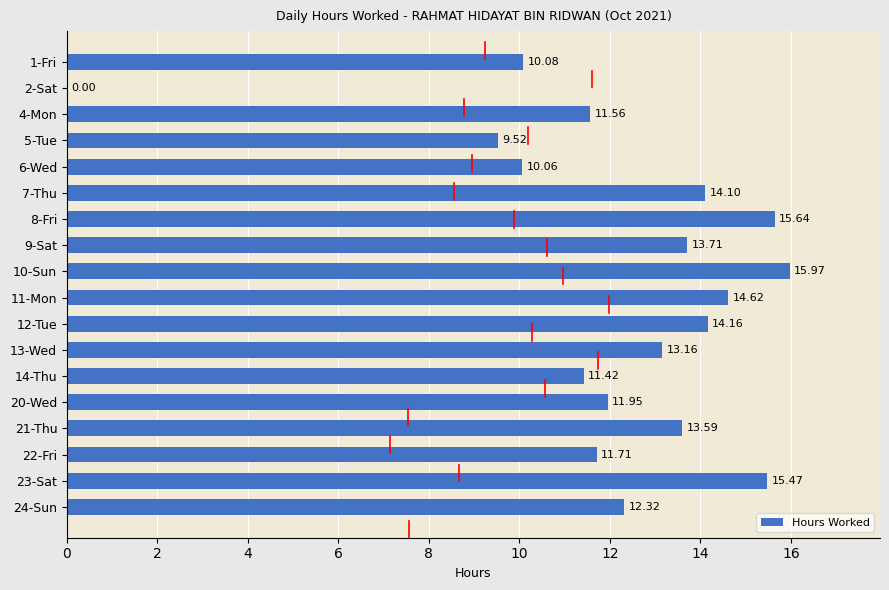

What is the change in value from 6-Wed to 14-Thu?

+1.4